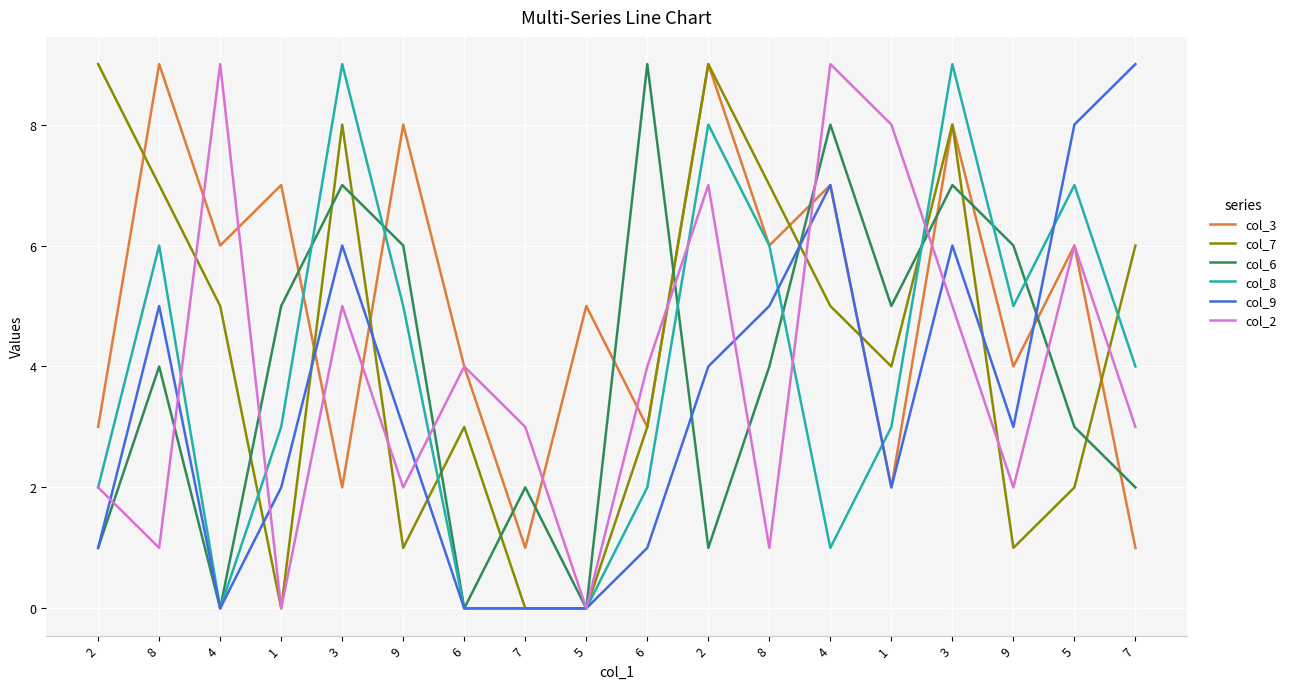

What is the average value of the col_9 series?

3